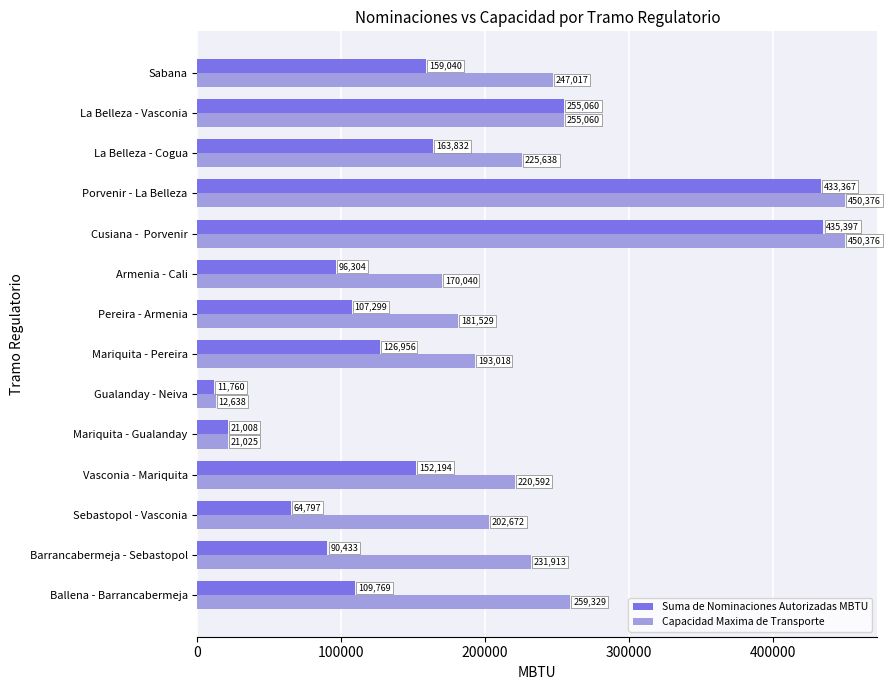

List the series in order of their peak value, lowest first.

Suma de Nominaciones Autorizadas MBTU, Capacidad Maxima de Transporte